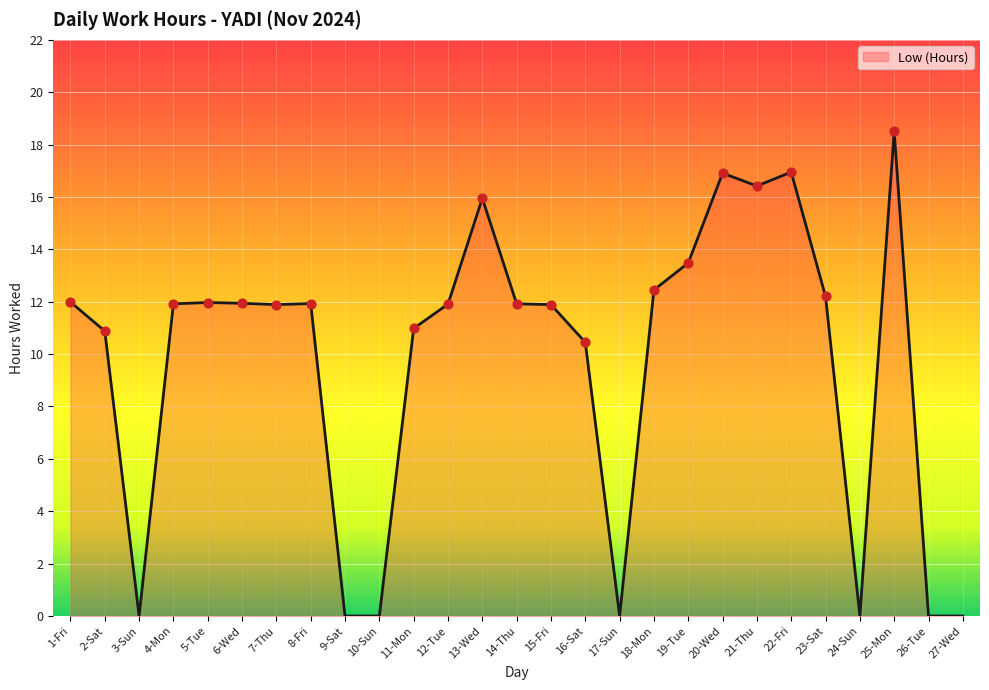

What is the ratio of the value at 12-Tue to the value at 6-Wed?

1.0